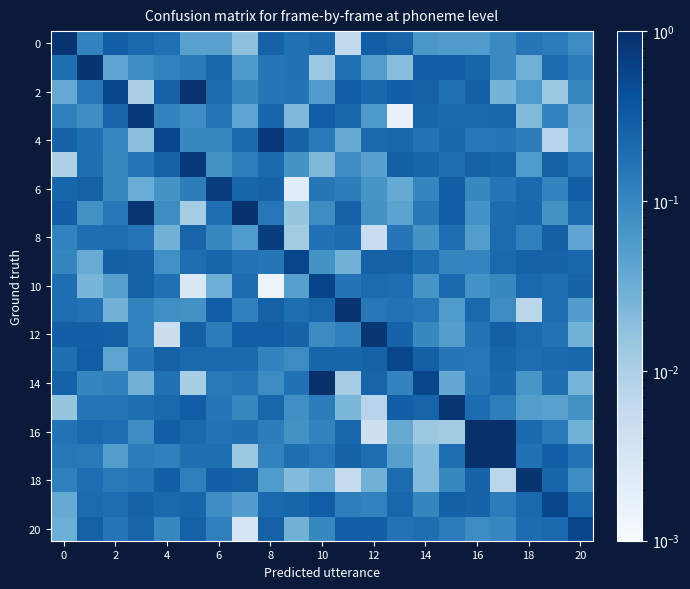

At which category does the chart reach its peak across all series?

16